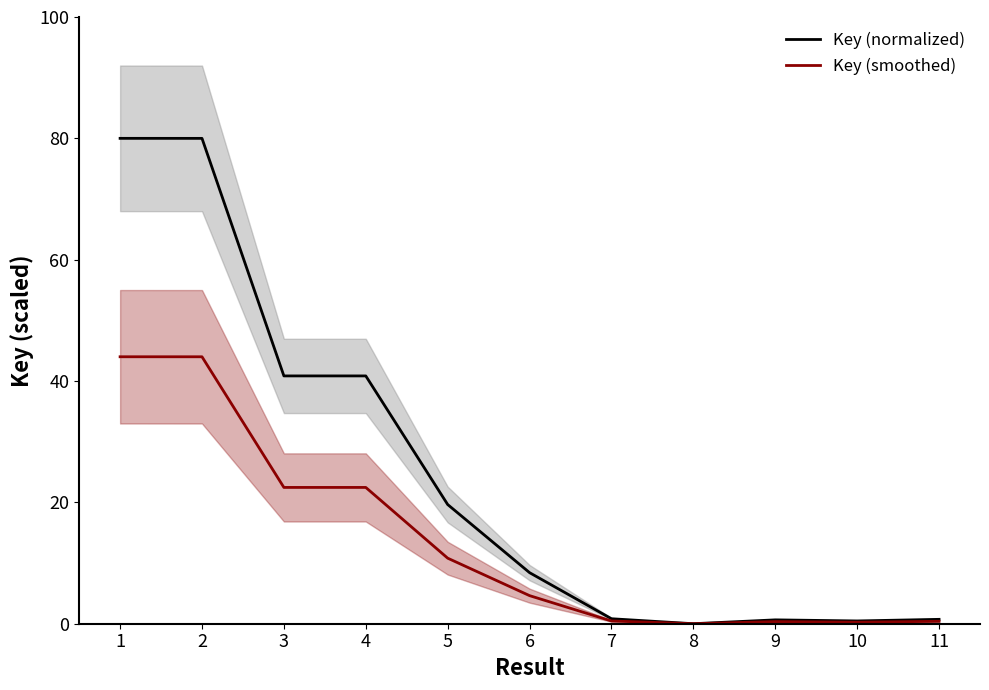

Read the Key (smoothed) value at 1.

44.0